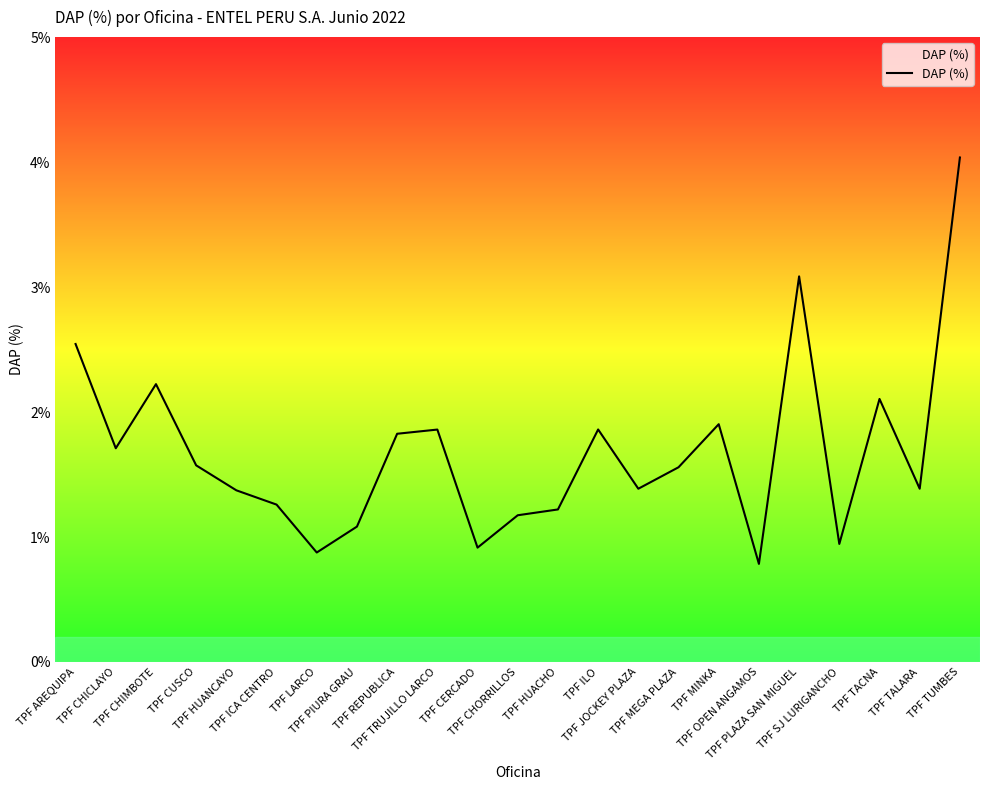

Where is the first local minimum?

TPF CHICLAYO